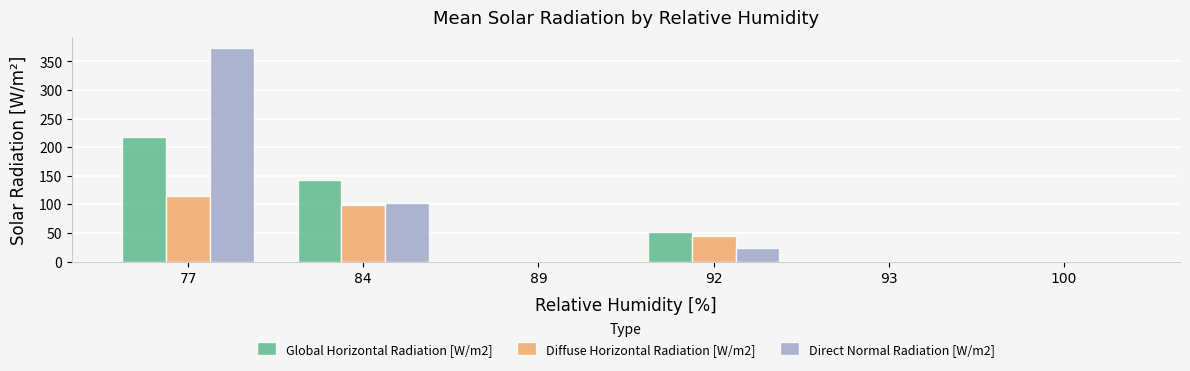

Reading right to left, what are all the values shown in this chart?

Global Horizontal Radiation [W/m2]: 0.0	0.0	51.5	0.0	141.9	218.0
Diffuse Horizontal Radiation [W/m2]: 0.0	0.0	45.3	0.0	99.4	114.0
Direct Normal Radiation [W/m2]: 0.0	0.0	23.1	0.0	102.6	373.5